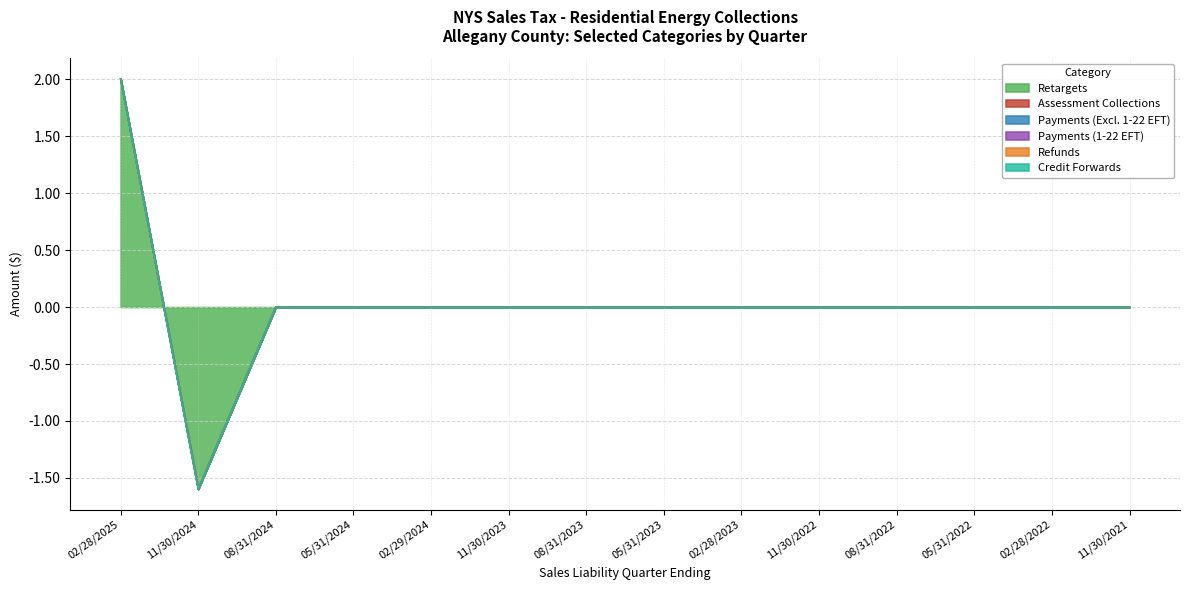

Which has a higher value, 11/30/2023 or 08/31/2024?

11/30/2023